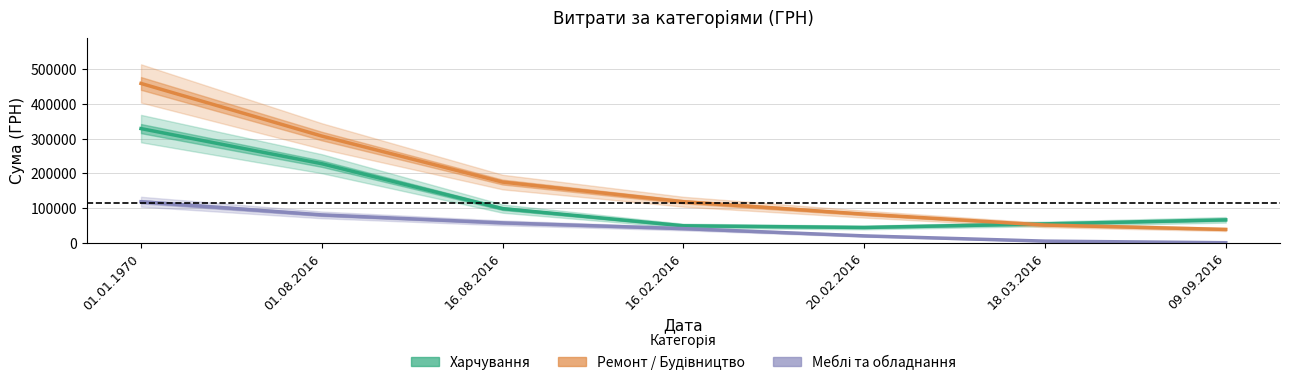

True or false: Меблі та обладнання has more than 1 points higher than both neighbors.

False